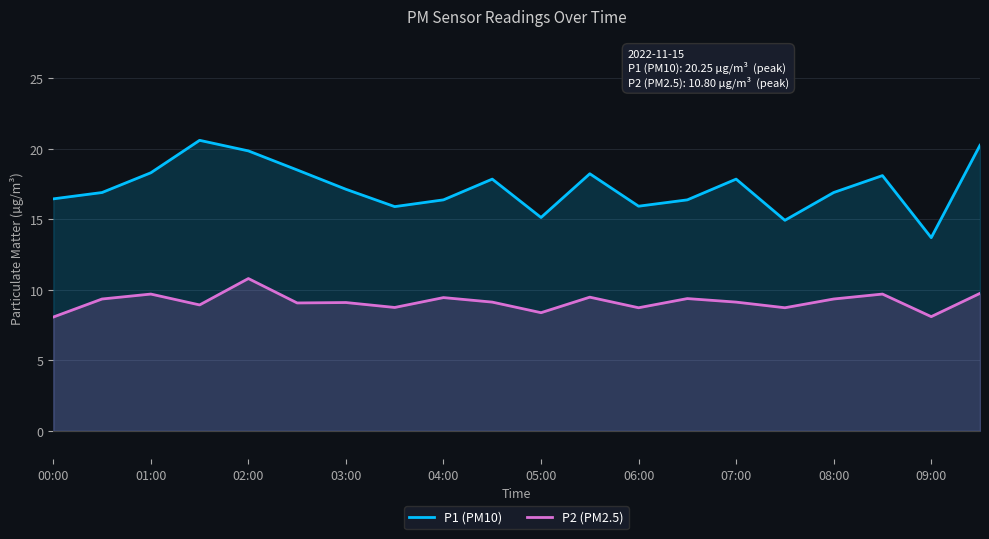

What is the approximate value of P2 (PM2.5) at 03:00?

9.1